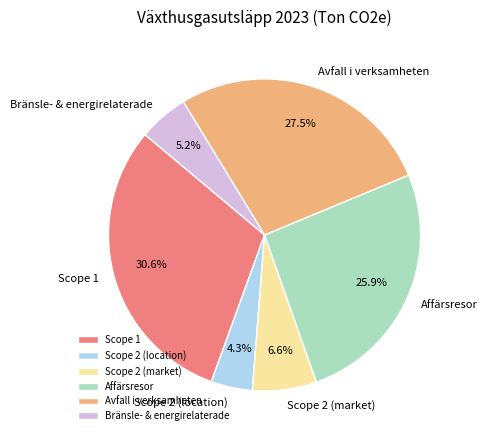

Which slice is the smallest?

Scope 2 (location)